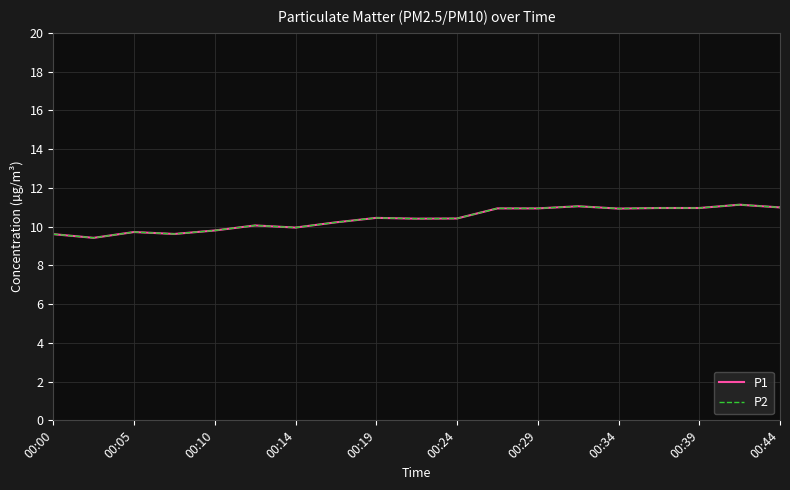

True or false: P1 and P2 intersect in this chart.

False